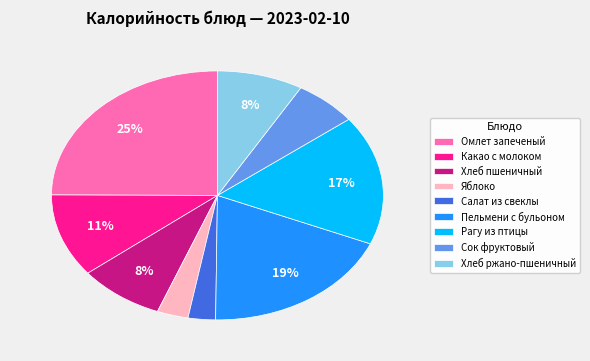

Between Какао с молоком and Яблоко, which is larger?

Какао с молоком